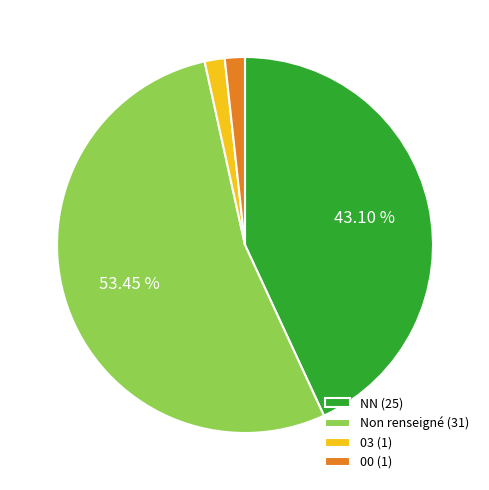

Does 00 (1) account for over 50% of the chart?

No